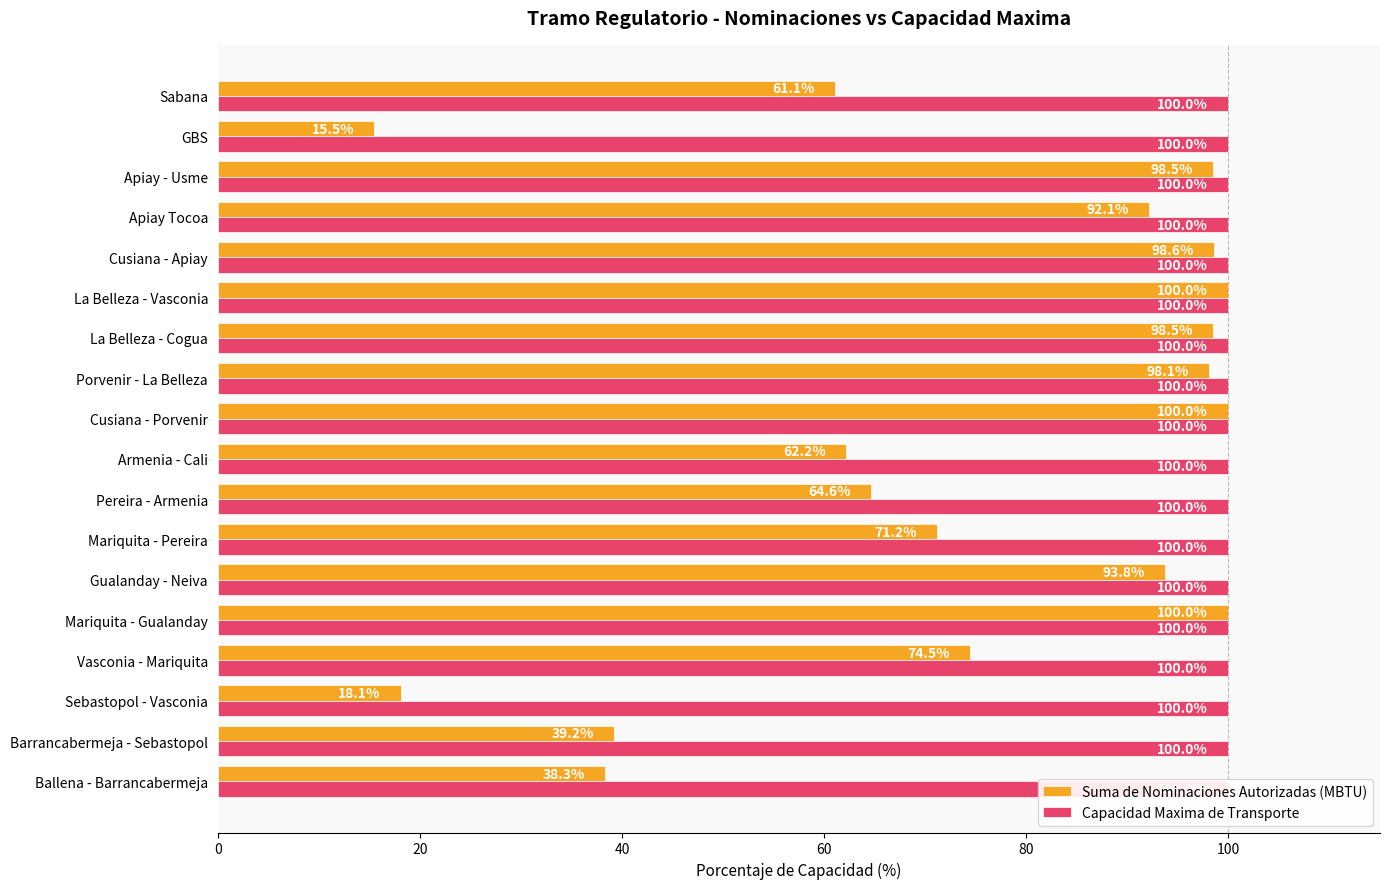

List the series in order of their peak value, highest first.

Suma de Nominaciones Autorizadas (MBTU), Capacidad Maxima de Transporte